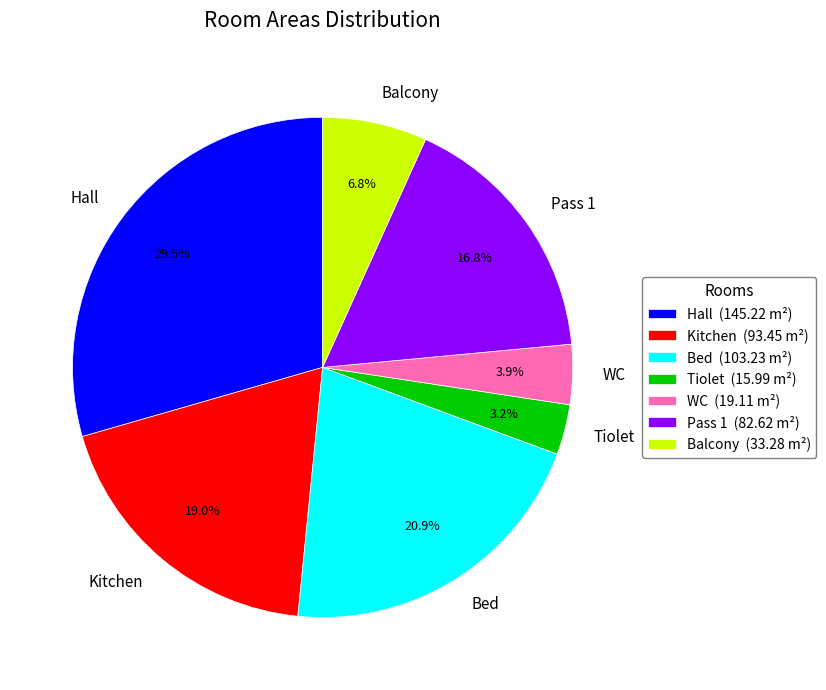

How many slices are in this pie chart?

7